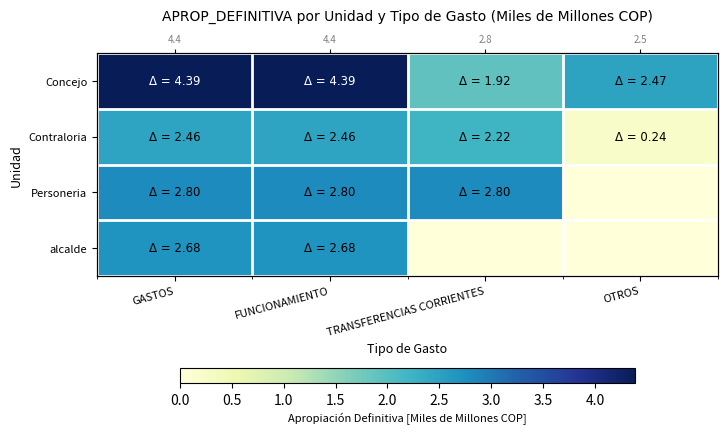

At which category is the sum across all series the highest?

GASTOS